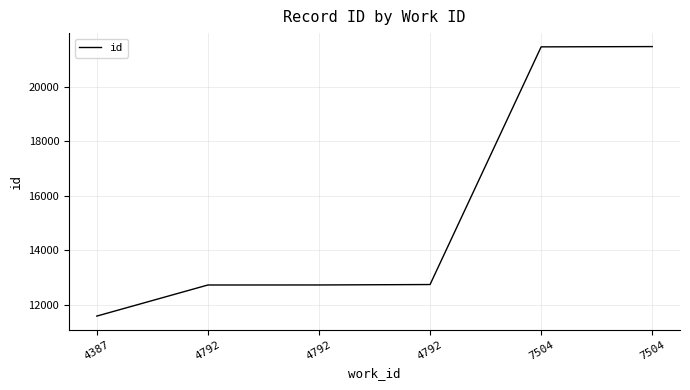

Reading left to right, transcribe all the data shown in this chart.

11581	12723	12724	12740	21470	21480